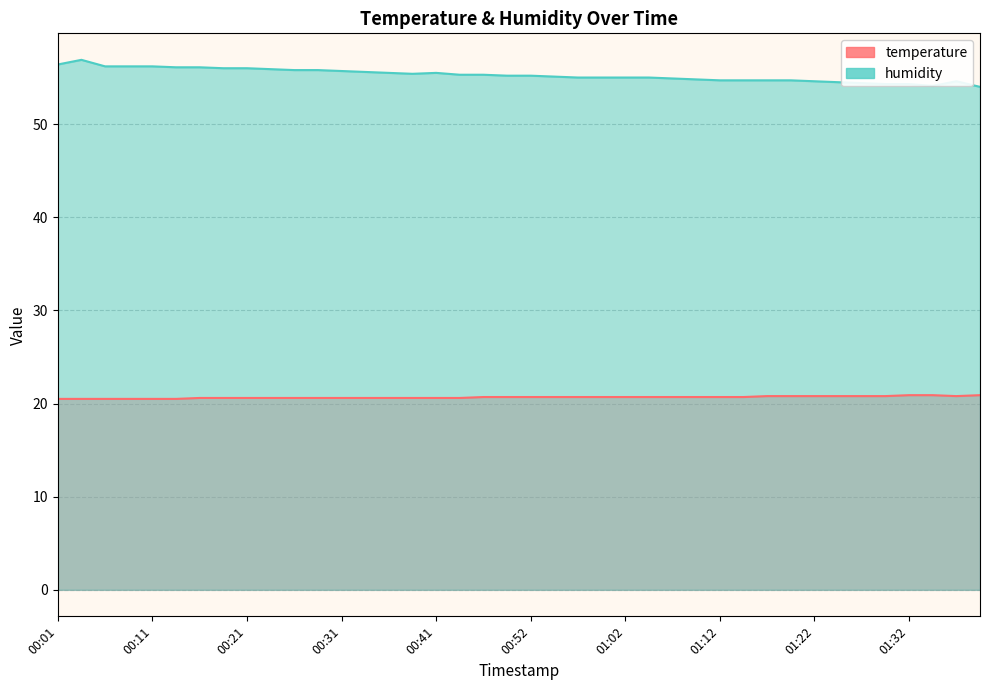

What is the label of the 4th point from the right?

01:32